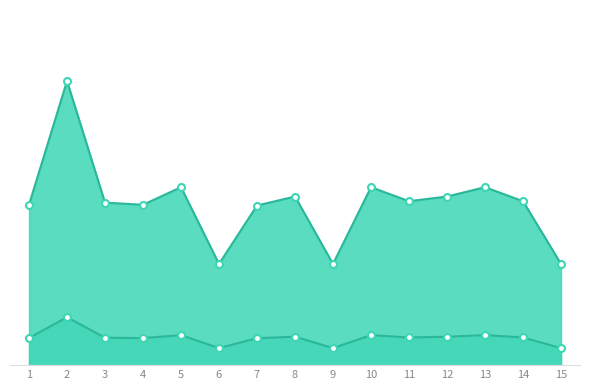

Reading left to right, what are all the values shown in this chart?

задолженность: 1=1448.3	2=2566.1	3=1467.7	4=1448.3	5=1607.0	6=913.7	7=1441.8	8=1522.8	9=913.7	10=1607.0	11=1480.7	12=1522.8	13=1607.0	14=1480.7	15=913.7
начислено: 1=8582.4	2=15206.4	3=8697.6	4=8582.4	5=9523.2	6=5414.4	7=8544.0	8=9024.0	9=5414.4	10=9523.2	11=8774.4	12=9024.0	13=9523.2	14=8774.4	15=5414.4